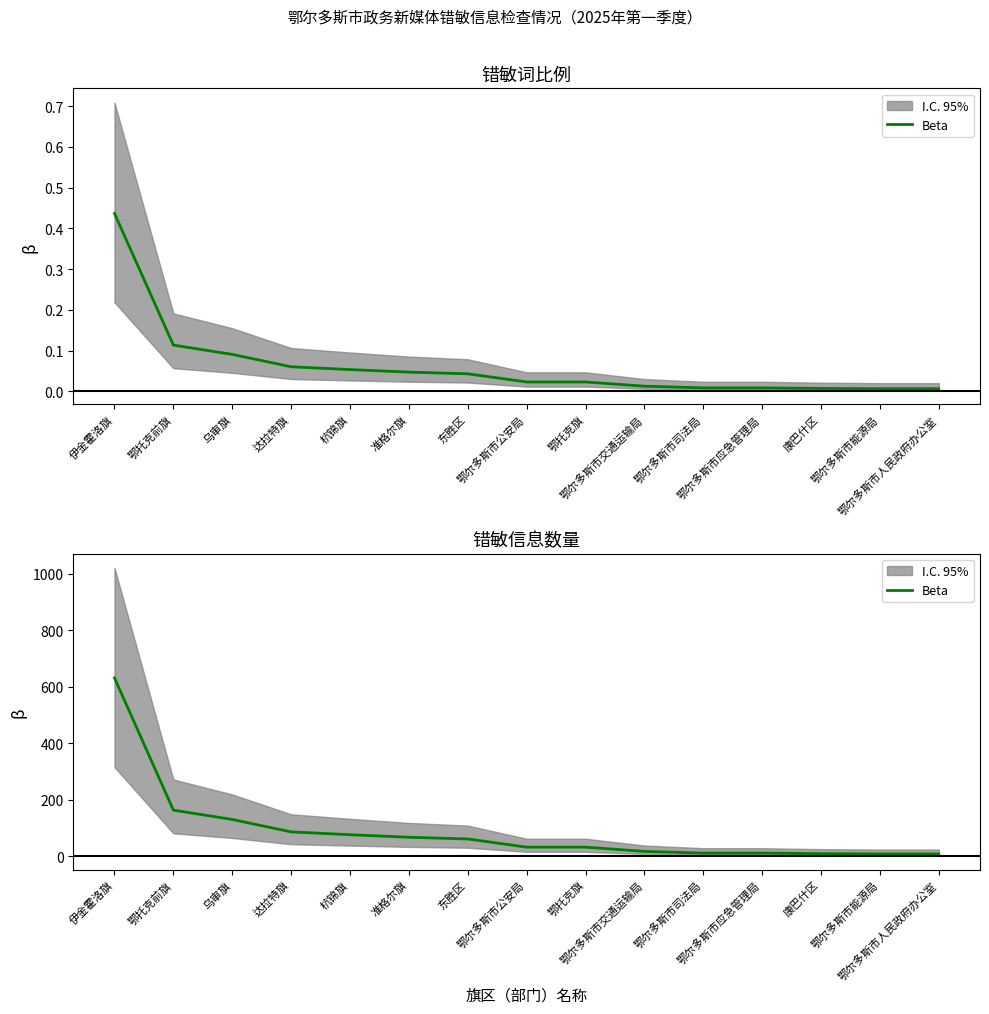

True or false: the data has more than 1 interior local peaks.

False